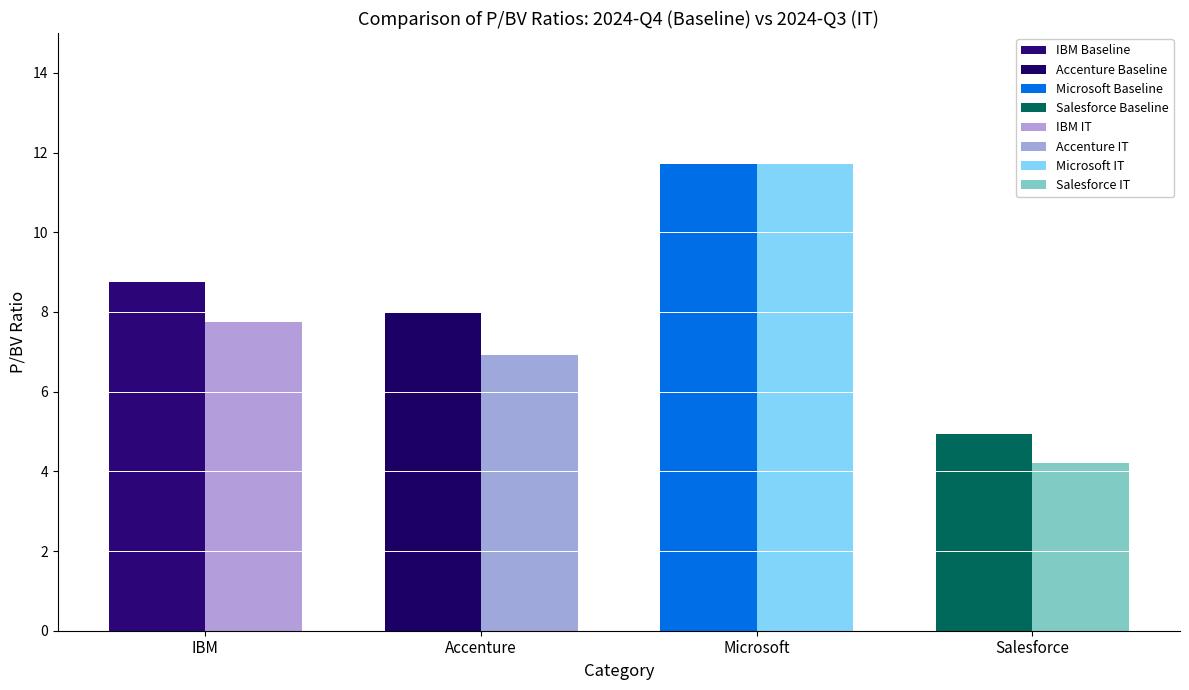

How many bars are there in total?

8